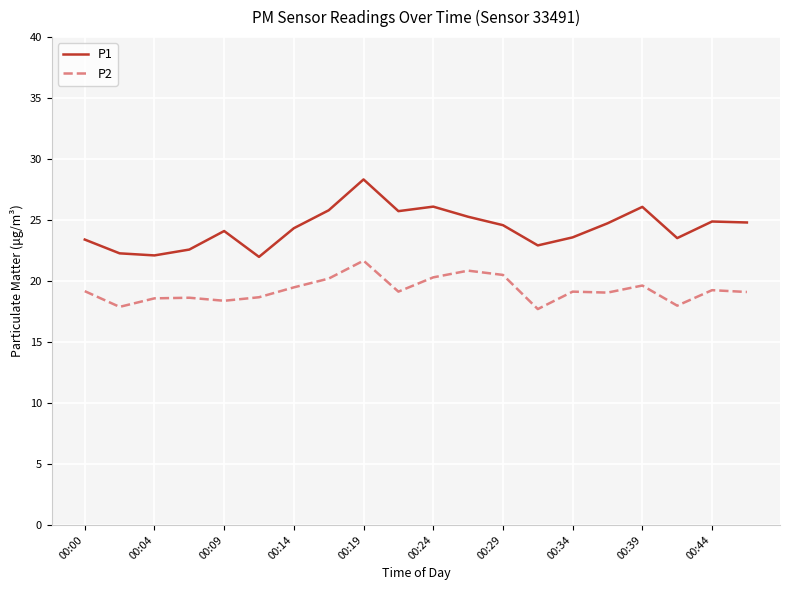

Does the chart display data point markers on the line(s)?

No